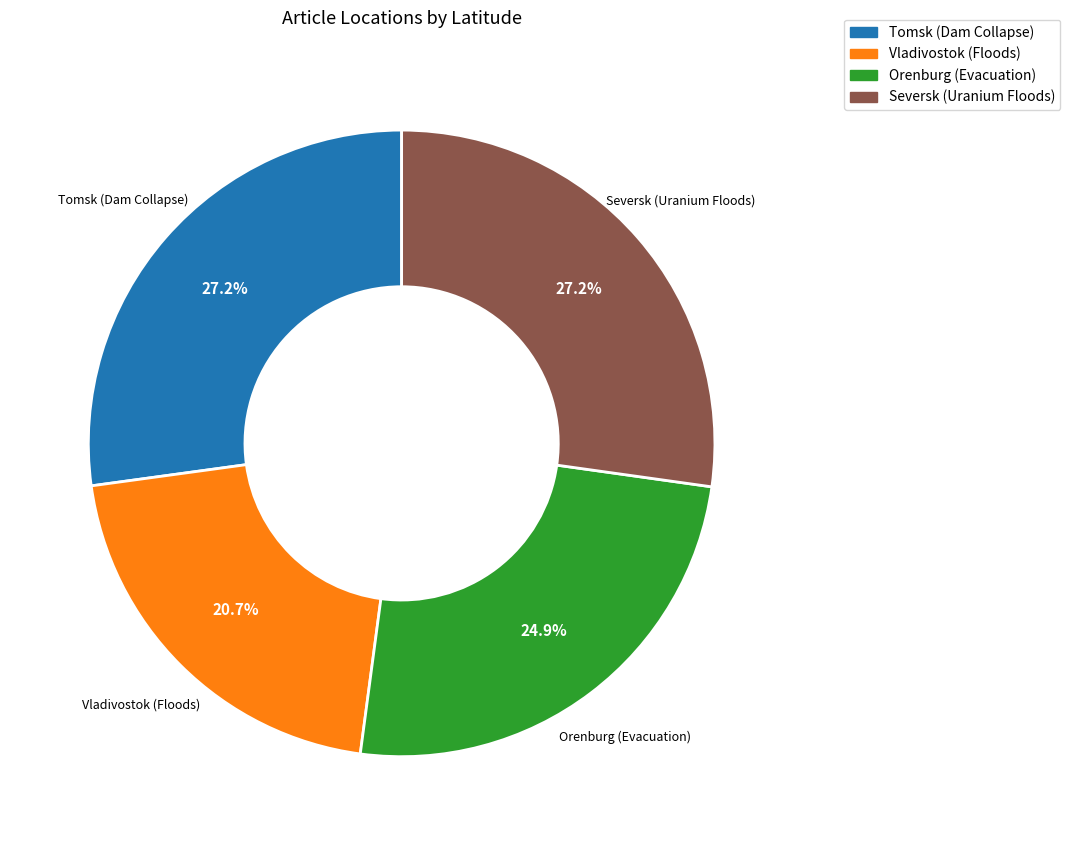

True or false: Vladivostok (Floods) accounts for 21% of the total.

True